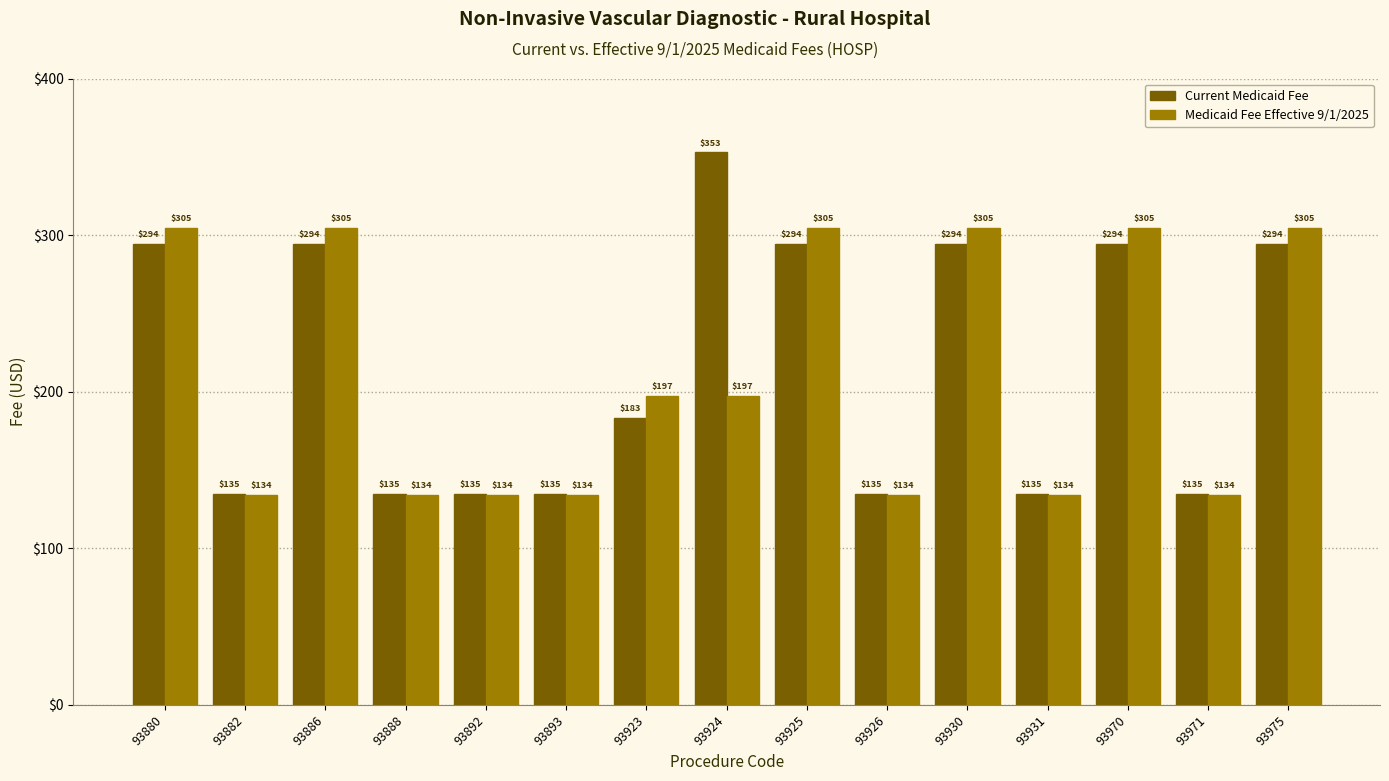

The value of Medicaid Fee Effective 9/1/2025 at 93892 is 134.0. True or false?

True